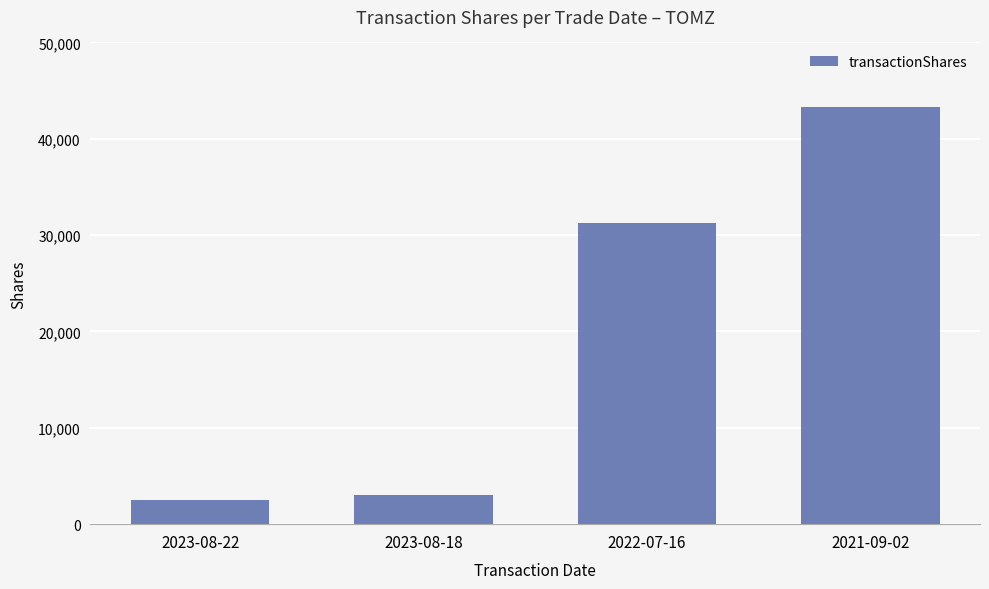

What is the minimum value shown in the chart?

2503